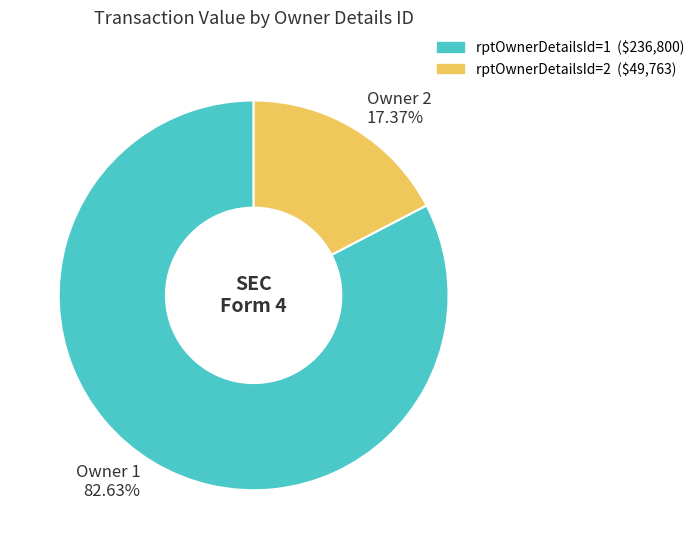

What is the majority slice?

Owner 1 82.63%